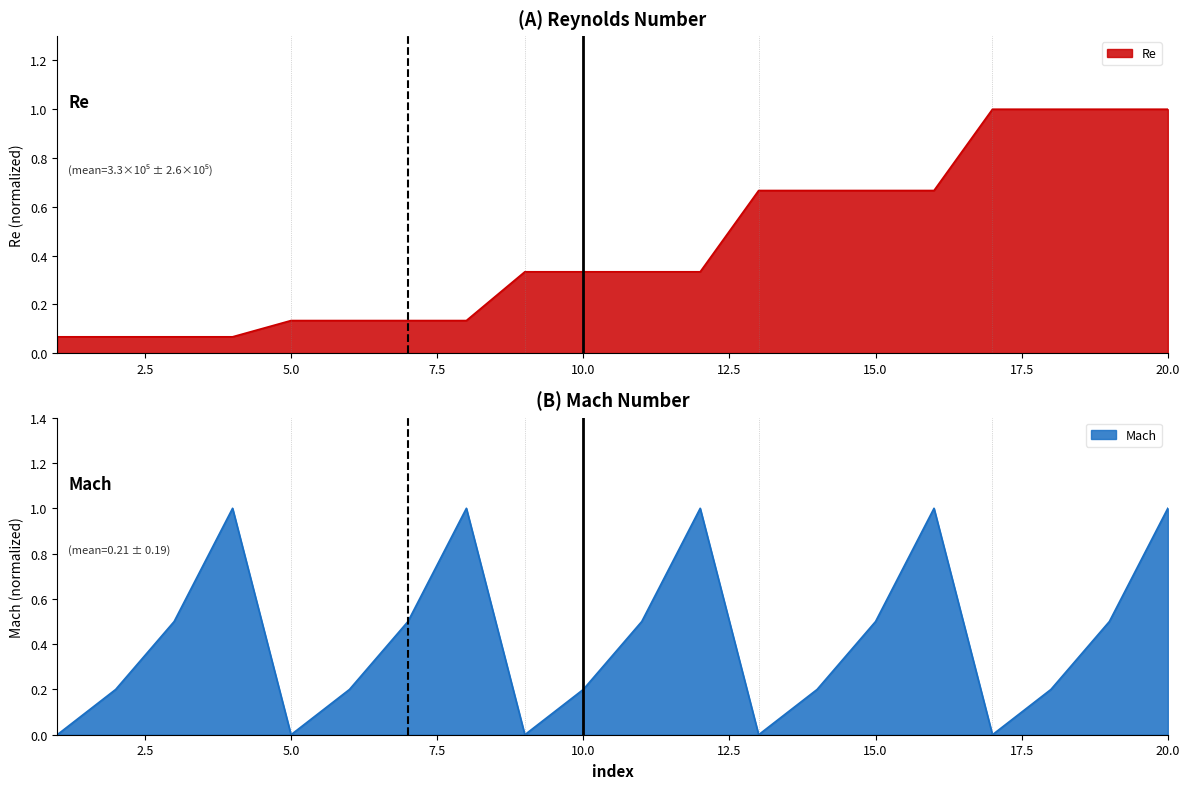

Where is the first local maximum for Mach?

4